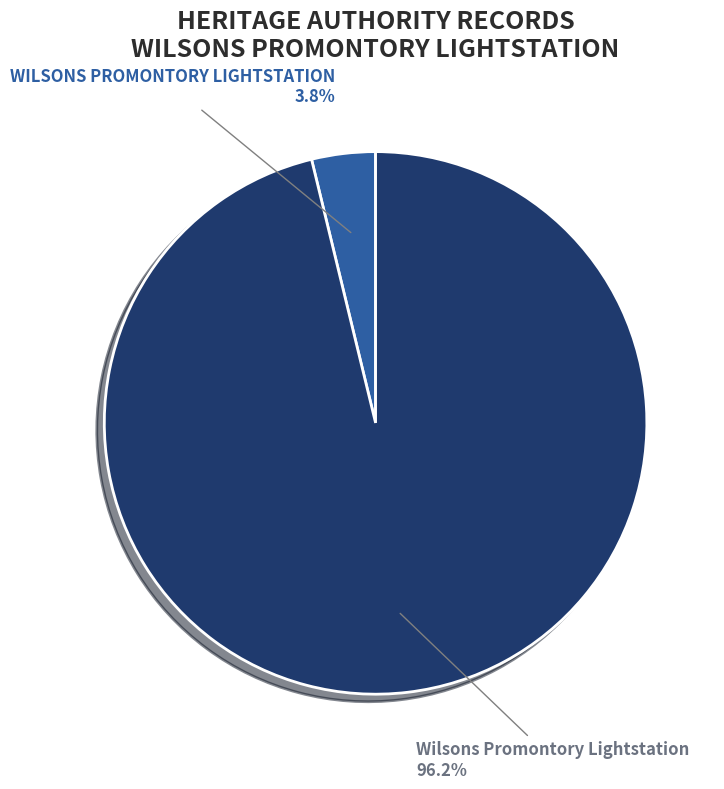

Rank the categories by value from highest to lowest.

Wilsons Promontory Lightstation, WILSONS PROMONTORY LIGHTSTATION